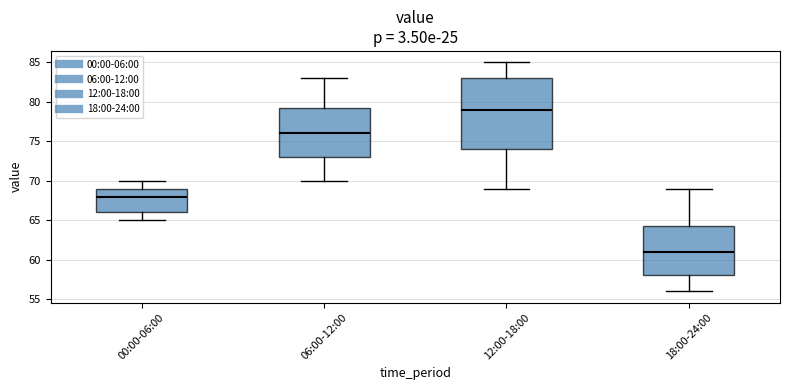

Which box is the tallest, from its lower edge to its upper edge?

12:00-18:00